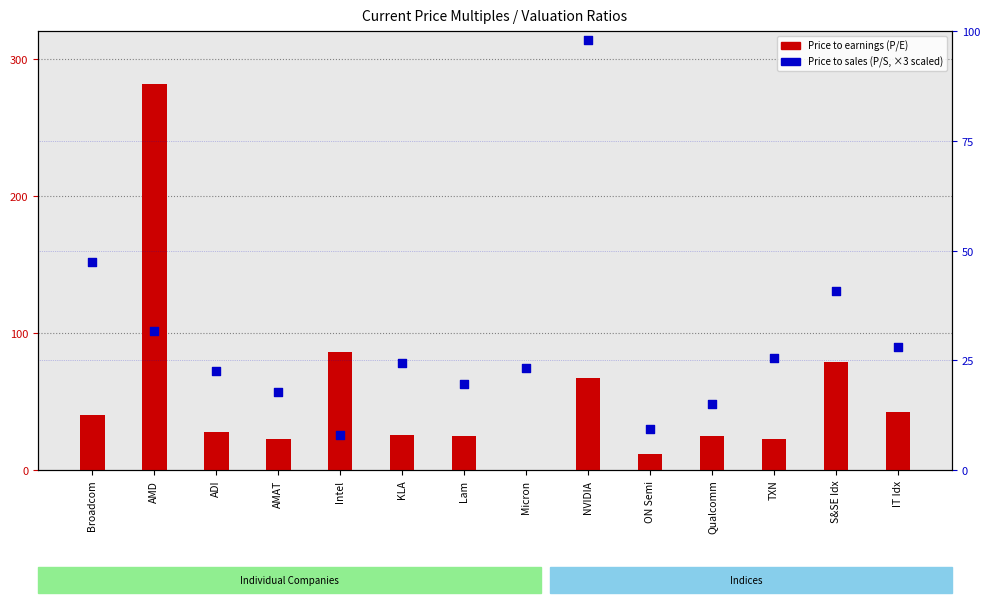

Which series has the largest total across all categories?

Price to earnings (P/E)